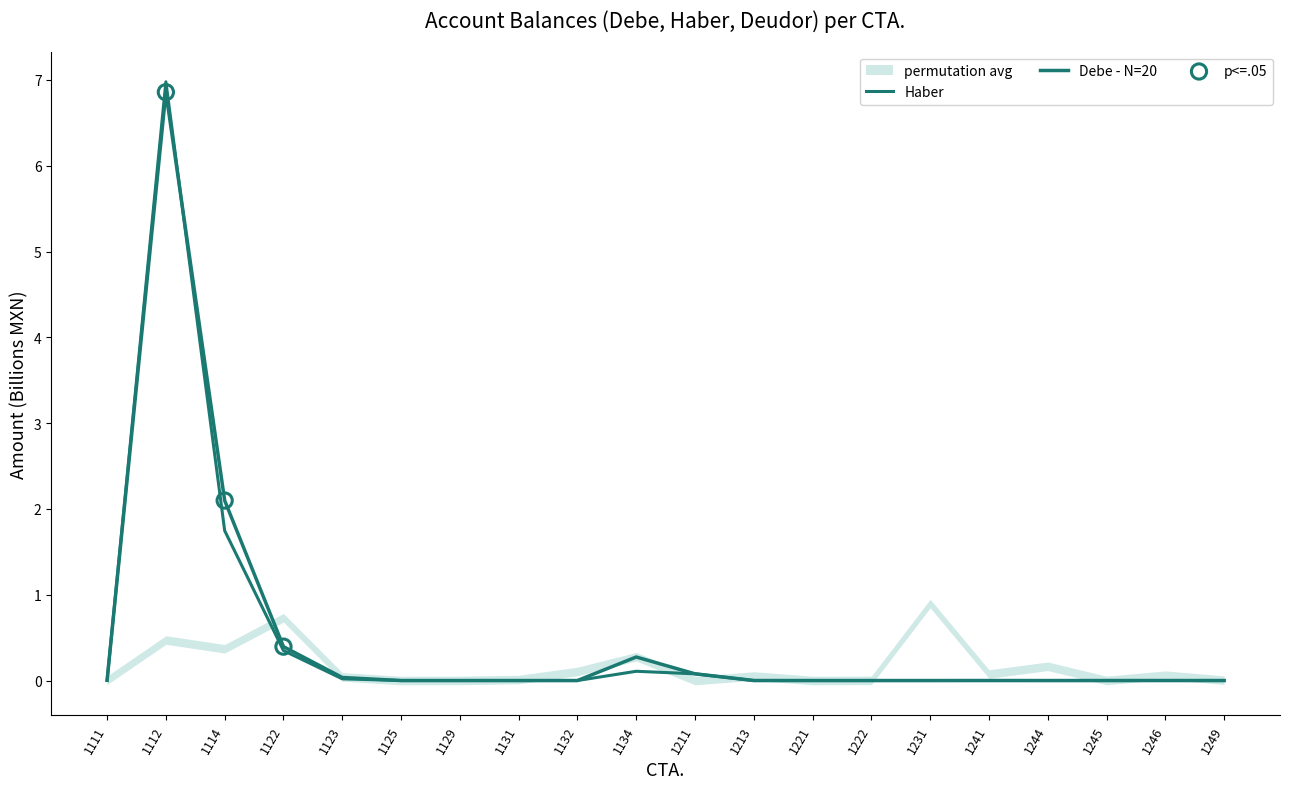

What are all the series names shown in the legend?

Haber, Debe - N=20